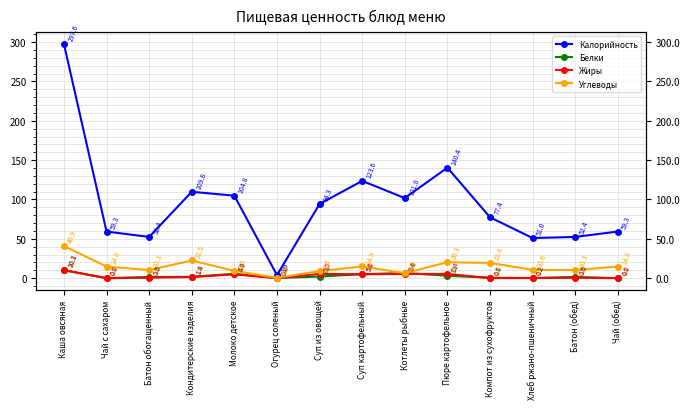

What is the lowest value of the Калорийность series?

3.9